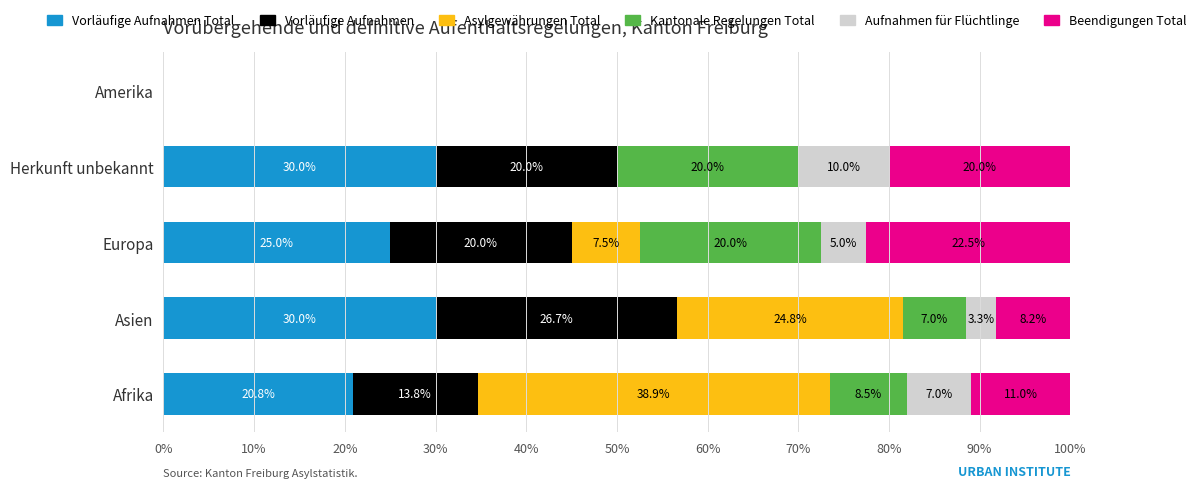

What are all the series names shown in the legend?

Vorläufige Aufnahmen Total, Vorläufige Aufnahmen, Asylgewährungen Total, Kantonale Regelungen Total, Aufnahmen für Flüchtlinge, Beendigungen Total